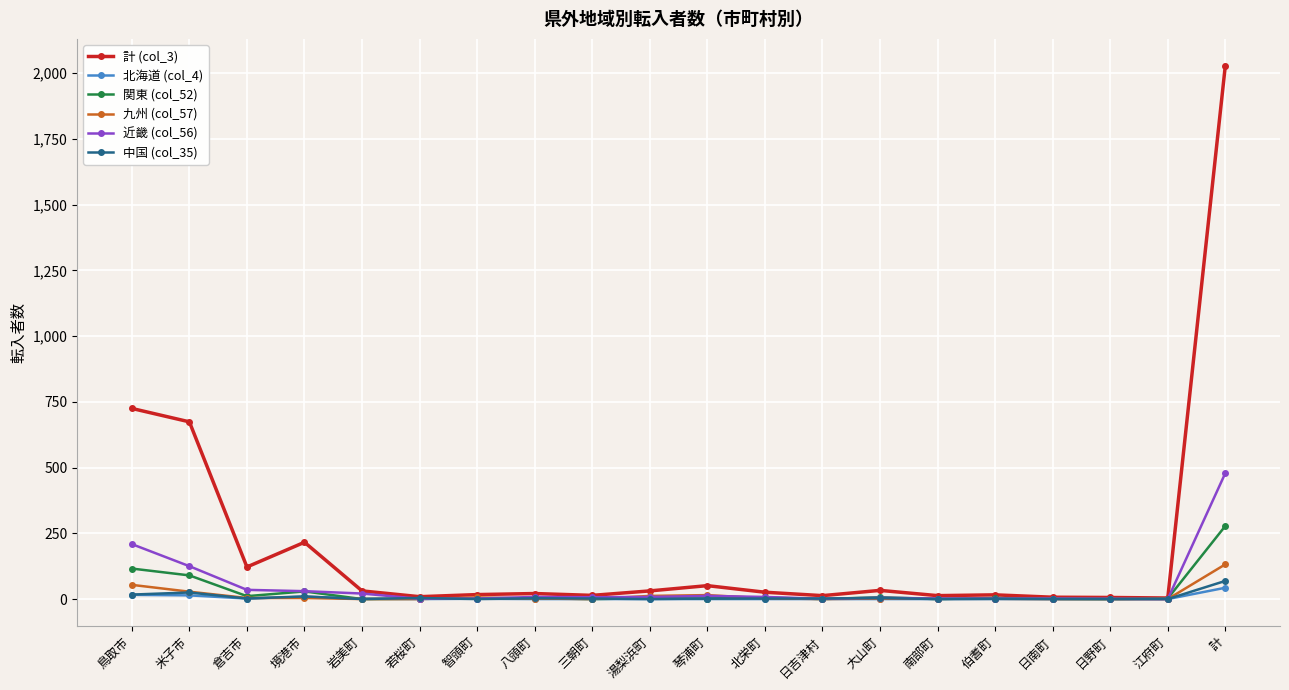

Which series has the largest range (max minus min)?

計 (col_3)